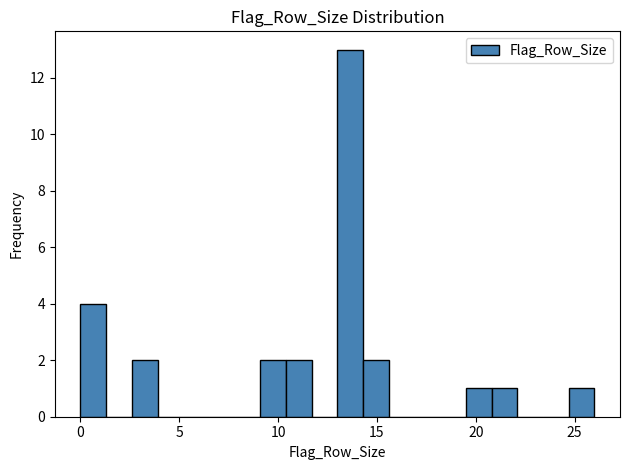

Read against the x-axis, roughly where is the centre of the tallest bar?

13.5